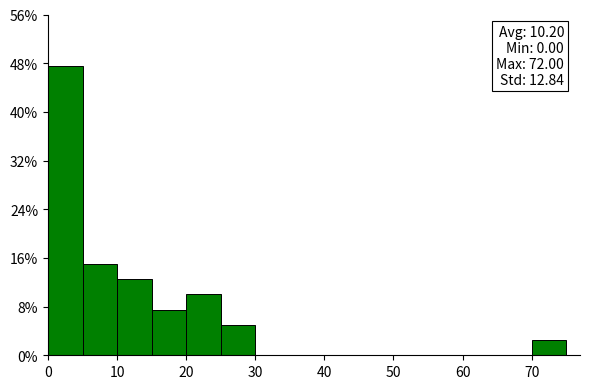

Which range on the x-axis has the tallest bar?

0 to 5